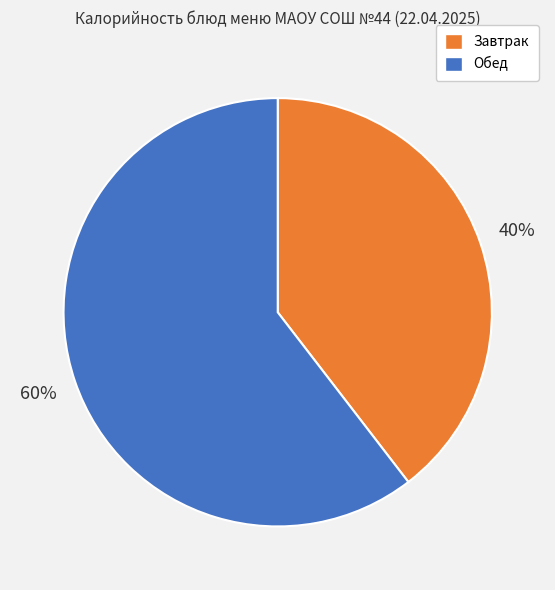

Which slice is the largest?

Обед